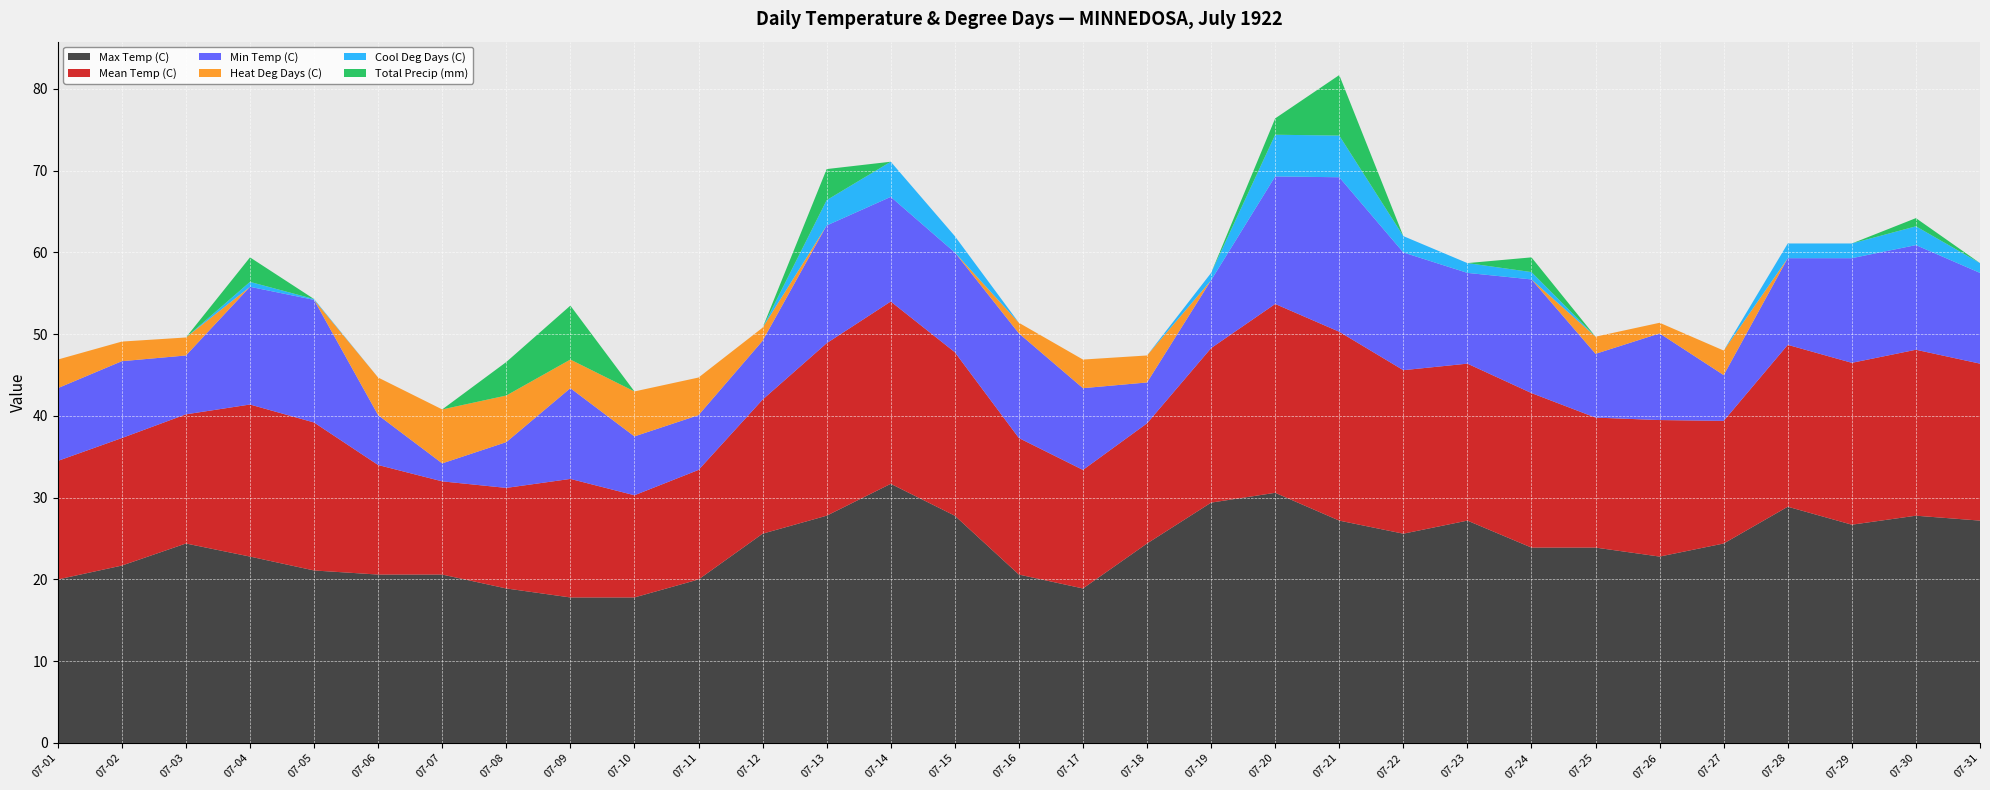

The Min Temp (C) series shows 5.6 at 07-27. True or false?

True